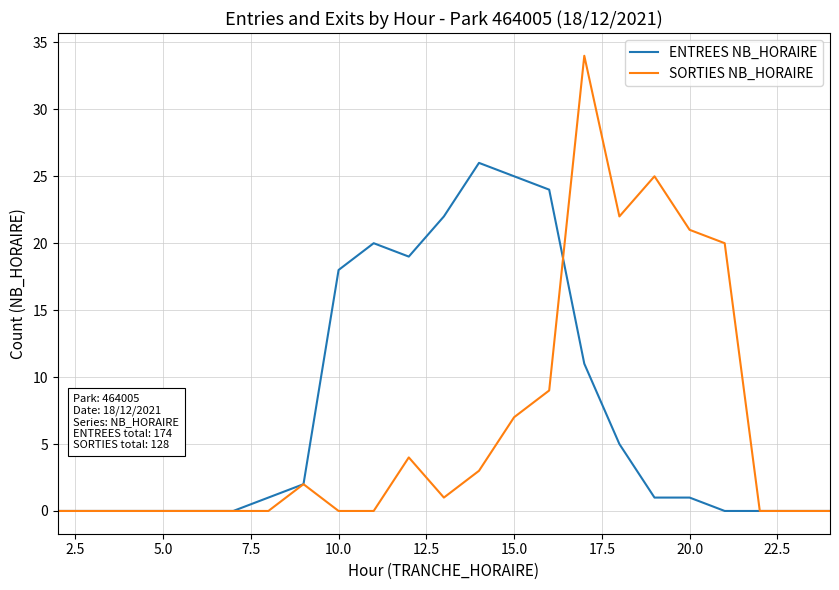

Rank the series by their maximum value, from lowest to highest.

ENTREES NB_HORAIRE, SORTIES NB_HORAIRE